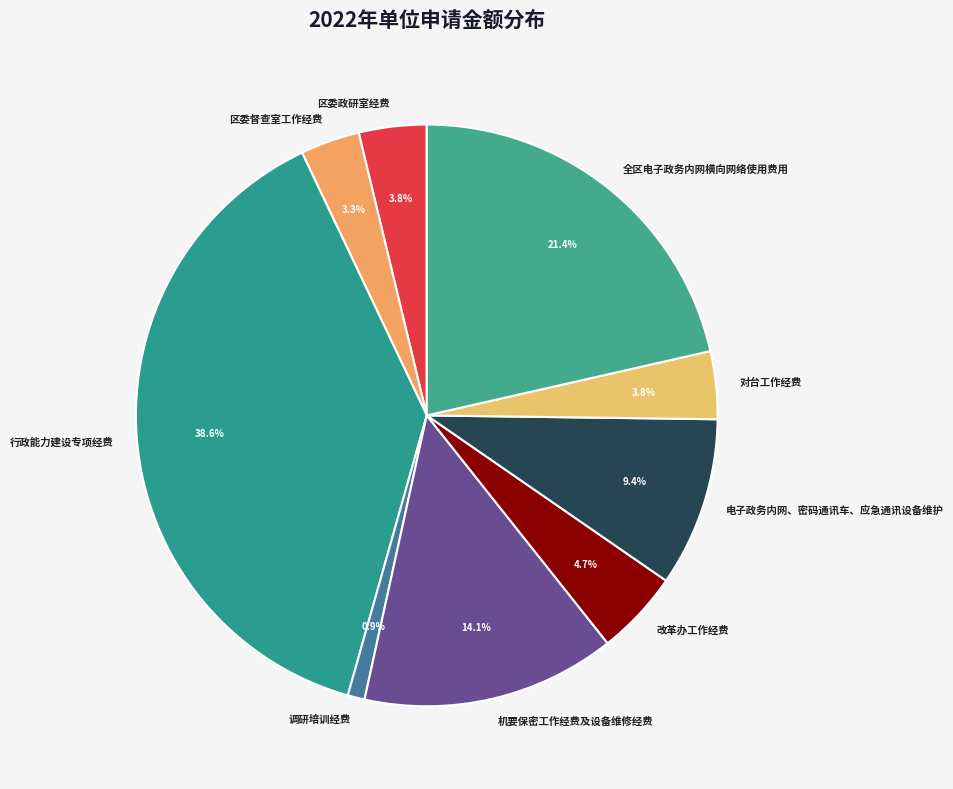

Does 改革办工作经费 represent more than half of the total?

No